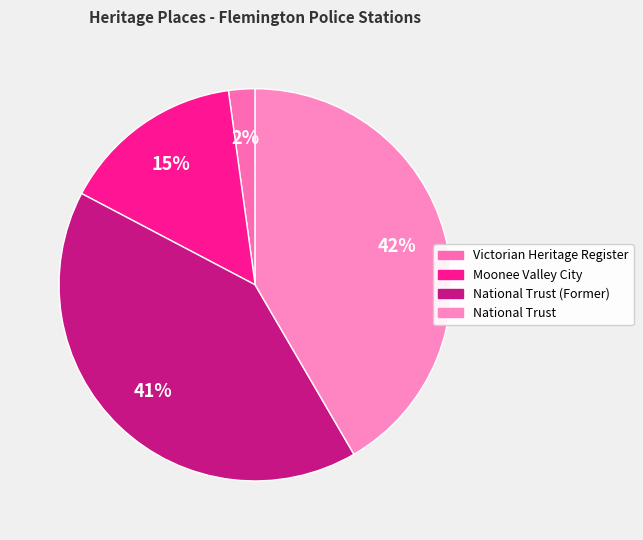

Is there a majority slice in this chart?

No